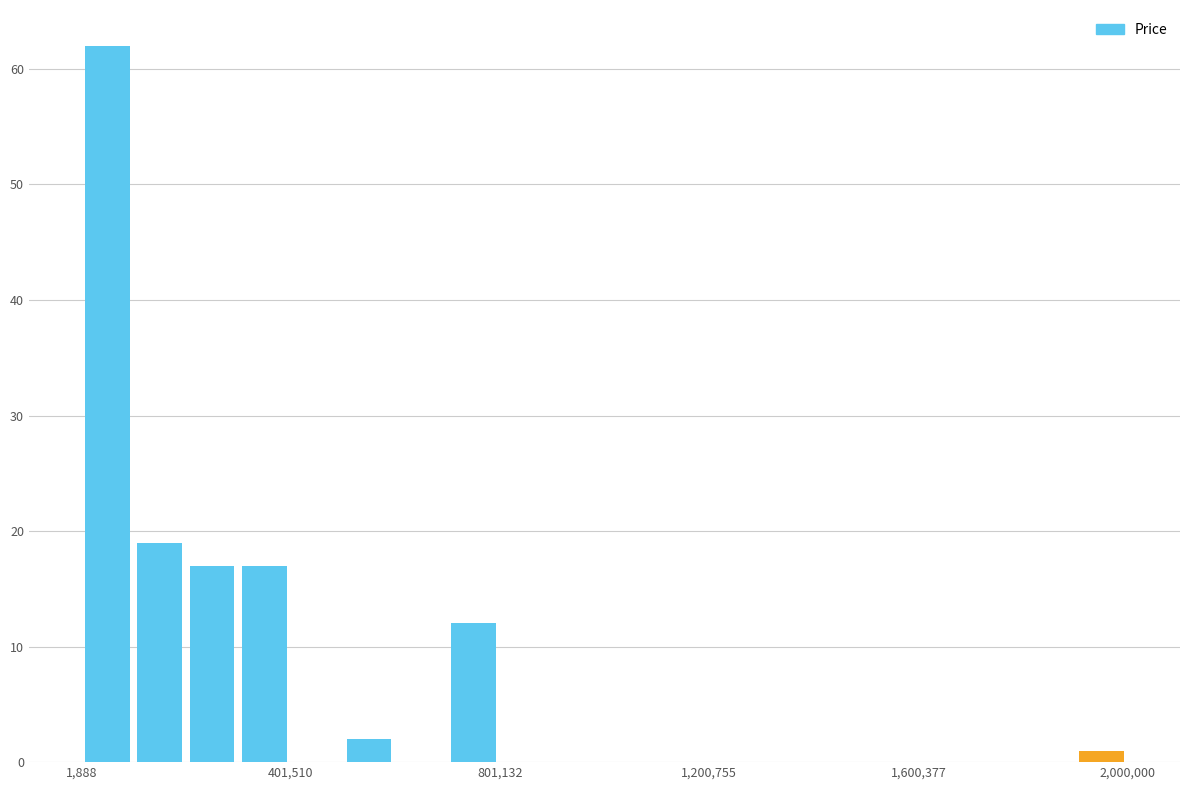

Around what value on the x-axis is the tallest bar? Give the approximate position of its centre, as read against the axis.

50000